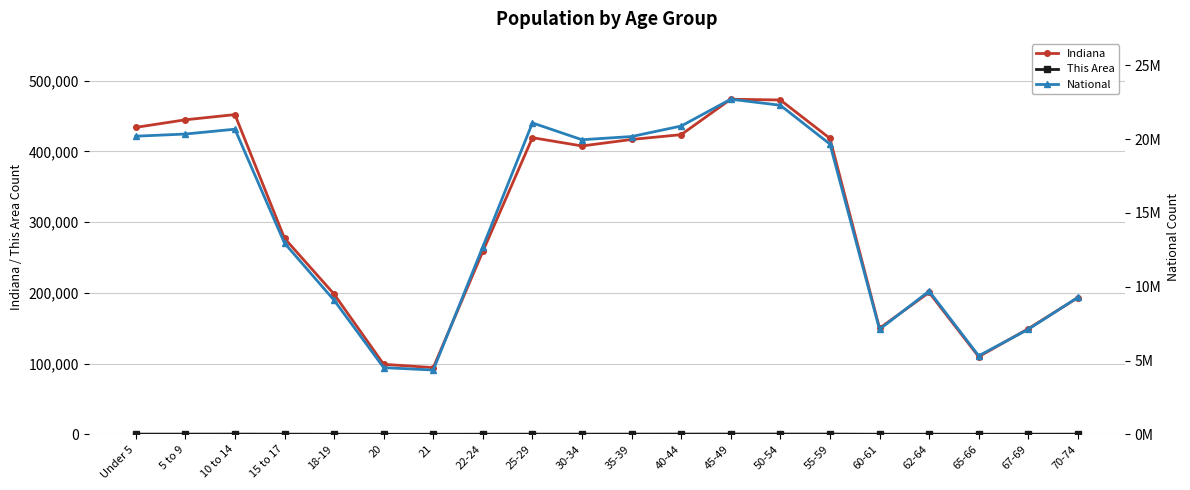

Reading left to right, transcribe all the data shown in this chart.

Indiana: Under 5=434075	5 to 9=444821	10 to 14=452171	15 to 17=277231	18-19=198284	20=98994	21=94313	22-24=258719	25-29=419530	30-34=407815	35-39=417011	40-44=423819	45-49=473946	50-54=472822	55-59=418515	60-61=150022	62-64=200606	65-66=109710	67-69=149347	70-74=193278
This Area: Under 5=264	5 to 9=265	10 to 14=304	15 to 17=198	18-19=129	20=43	21=55	22-24=145	25-29=219	30-34=217	35-39=269	40-44=307	45-49=343	50-54=351	55-59=318	60-61=109	62-64=148	65-66=89	67-69=145	70-74=208
National: Under 5=20201362	5 to 9=20348657	10 to 14=20677194	15 to 17=12954254	18-19=9086089	20=4519129	21=4354294	22-24=12712576	25-29=21101849	30-34=19962099	35-39=20179642	40-44=20890964	45-49=22708591	50-54=22298125	55-59=19664805	60-61=7113727	62-64=9704197	65-66=5319902	67-69=7115361	70-74=9278166